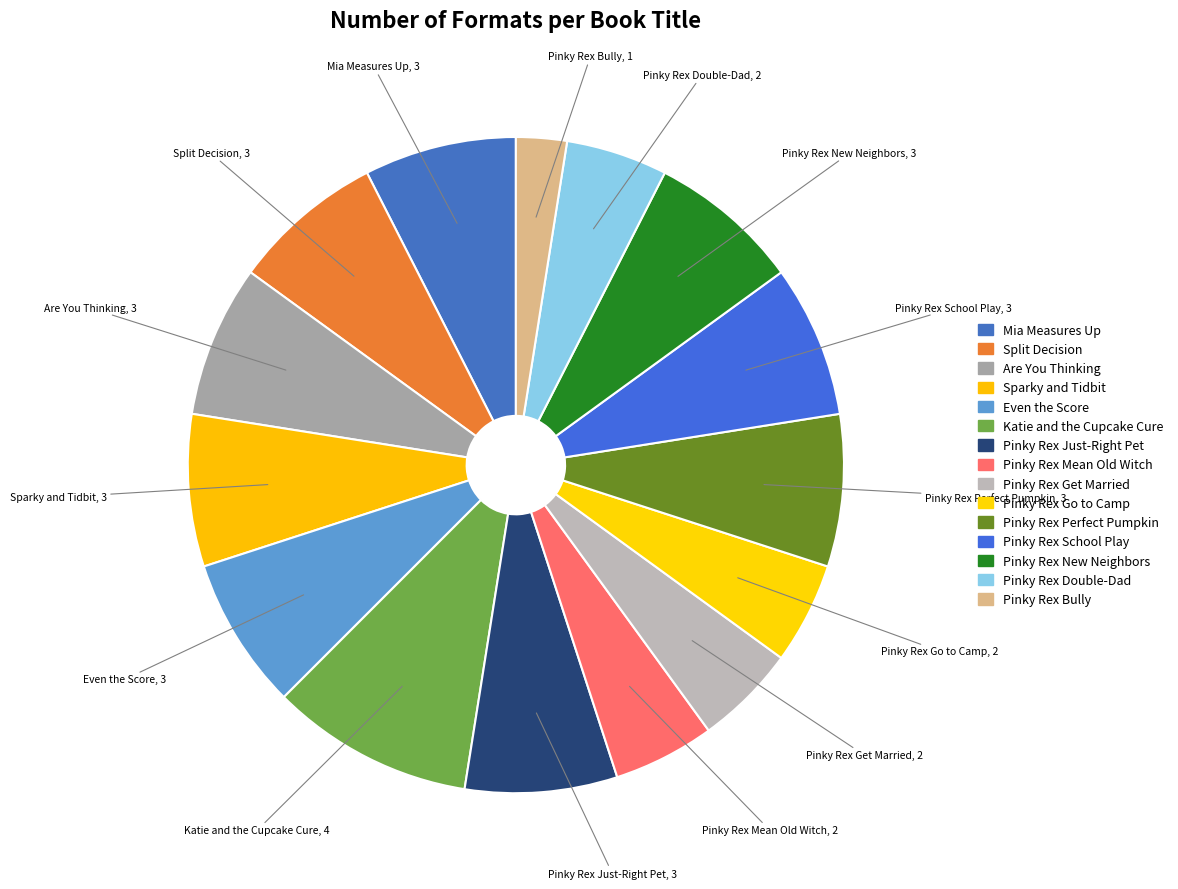

How many segments does this pie chart have?

15